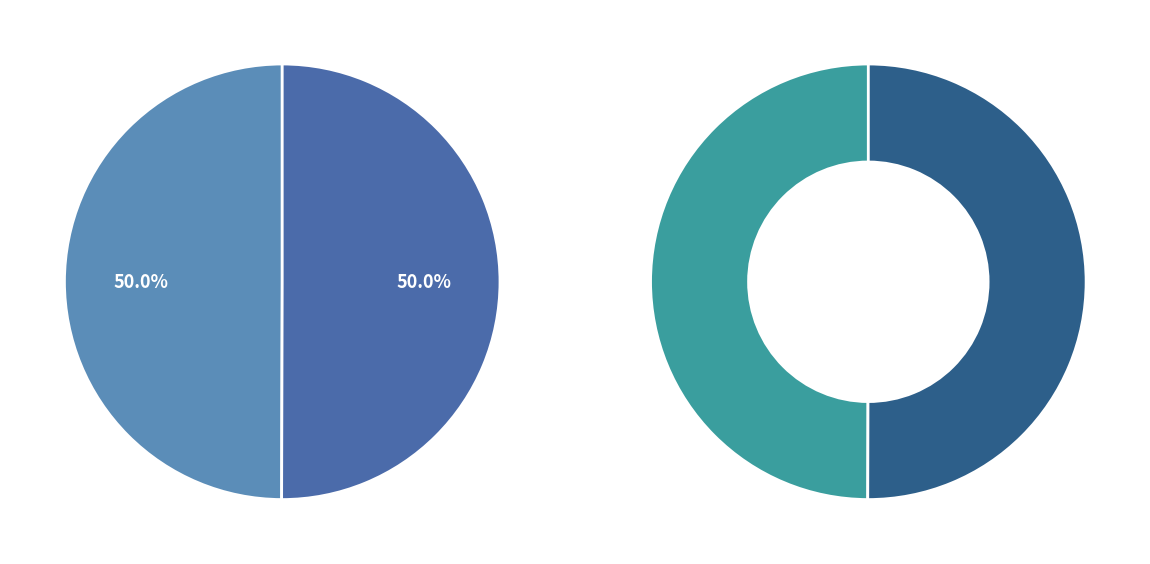

What percentage do 311547 and 311550 together represent?

100.0%